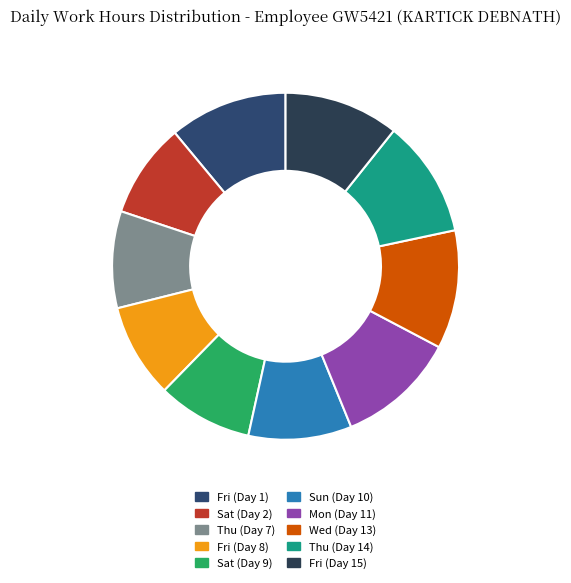

To the nearest percent, what percentage of the pie is Sat (Day 9)?

9%